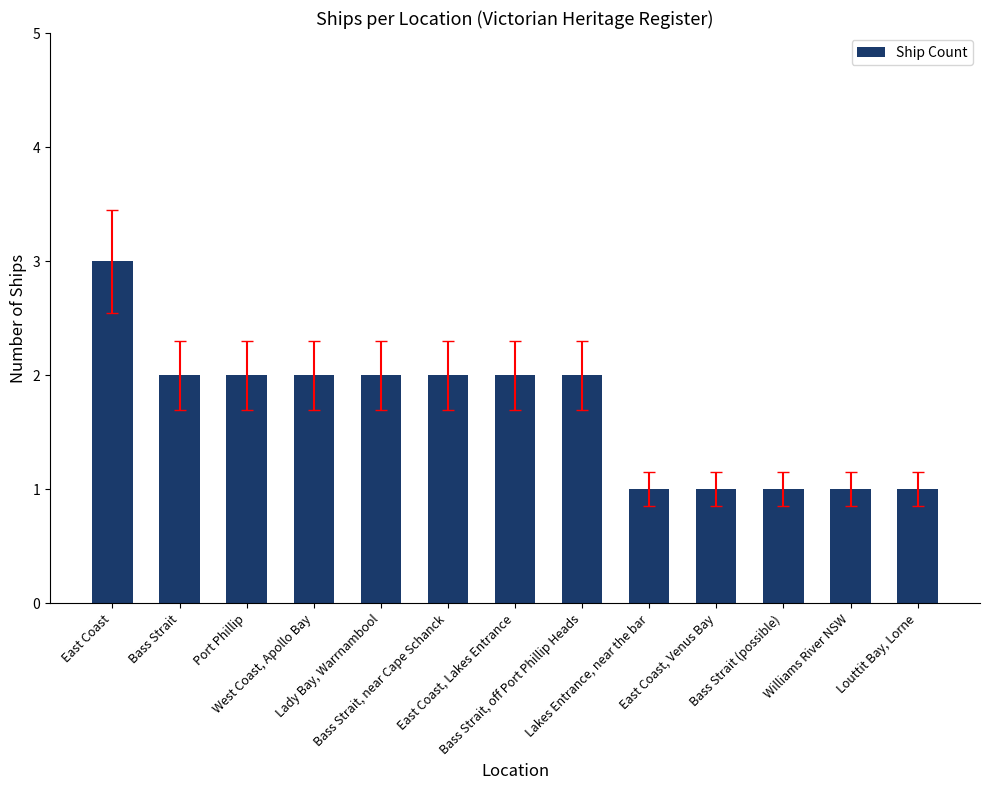

What is the value of the 9th bar from the left?

1